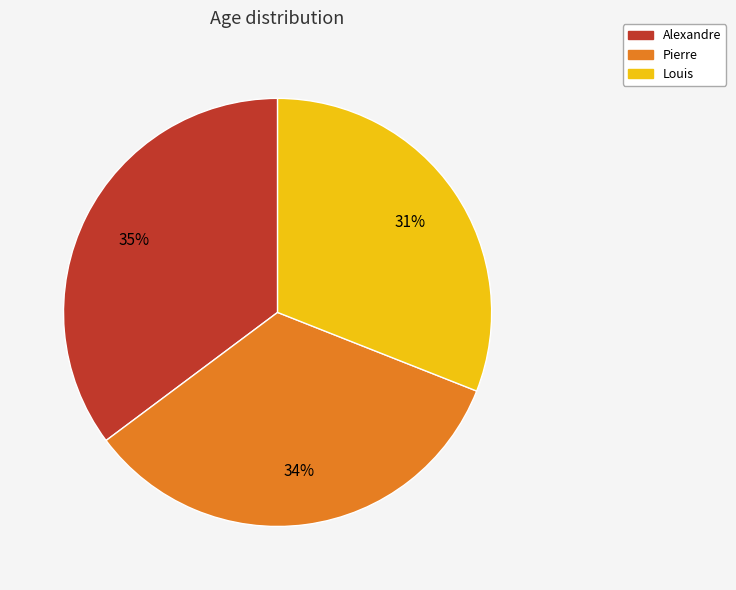

To the nearest percent, what portion does Alexandre represent?

35%